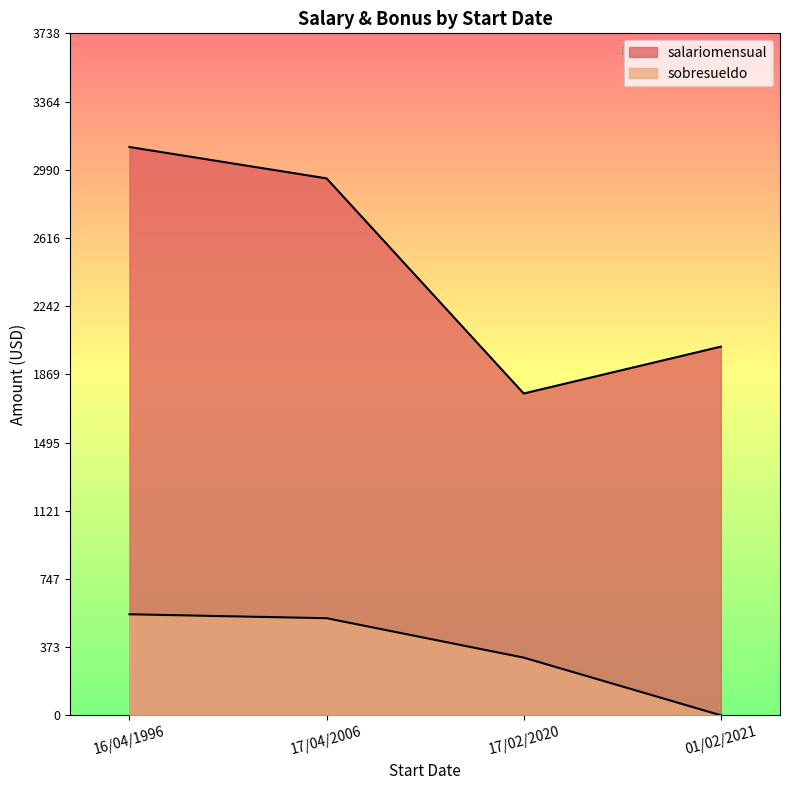

Is the value of salariomensual at 01/02/2021 greater than the value of sobresueldo at 17/02/2020?

Yes